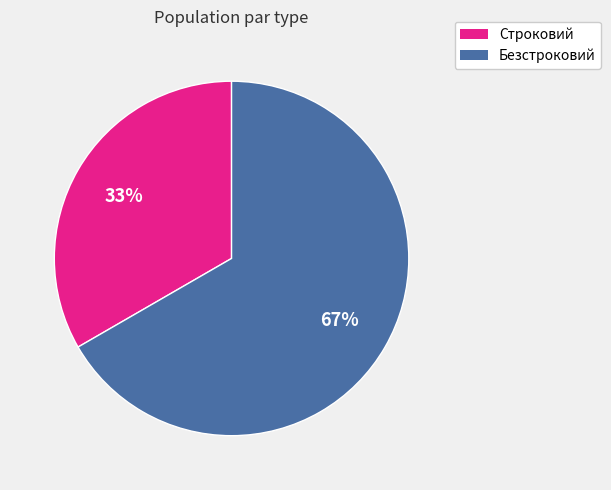

To the nearest percent, what is the average slice percentage?

50%